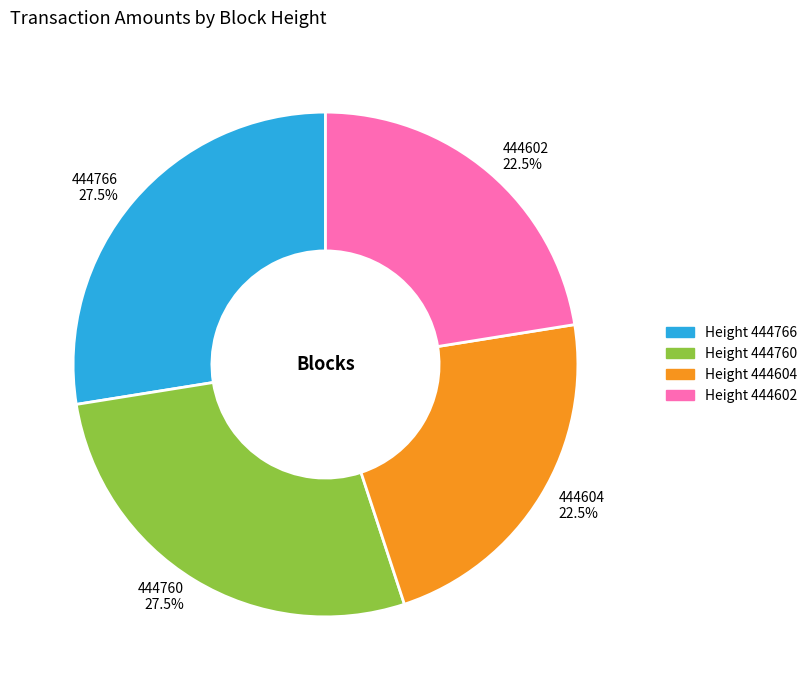

True or false: 444760 accounts for 14% of the total.

False